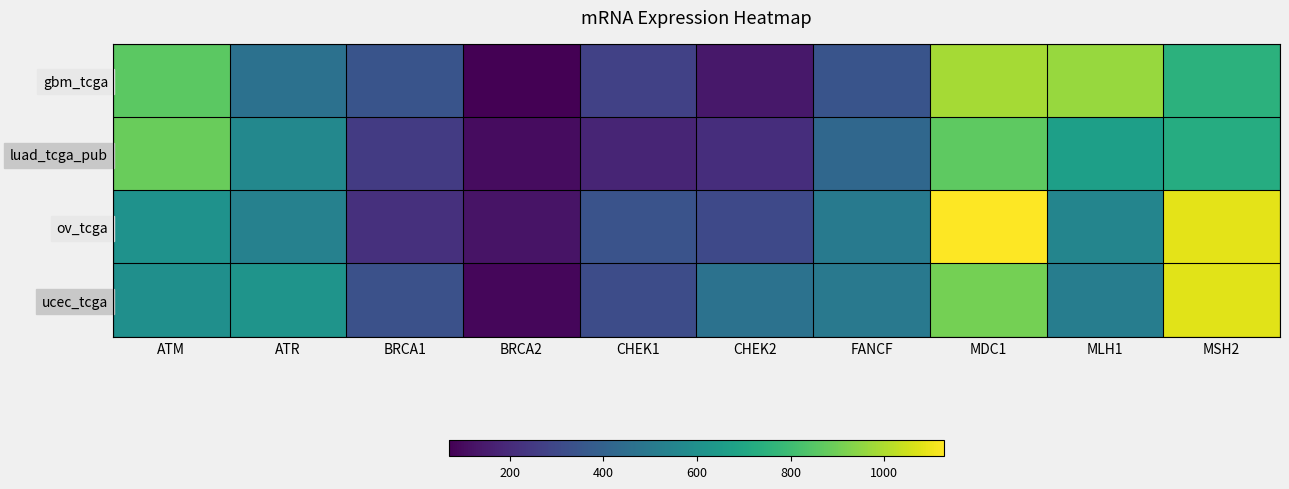

What is the minimum value shown in the chart?

70.3